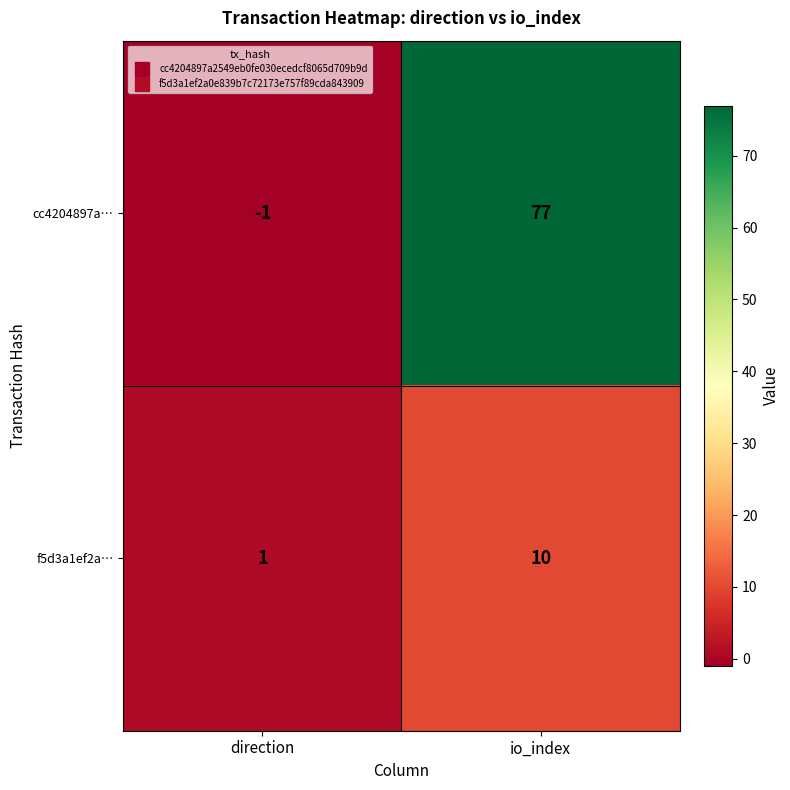

True or false: cc4204897a… has a value of -1 at direction.

True